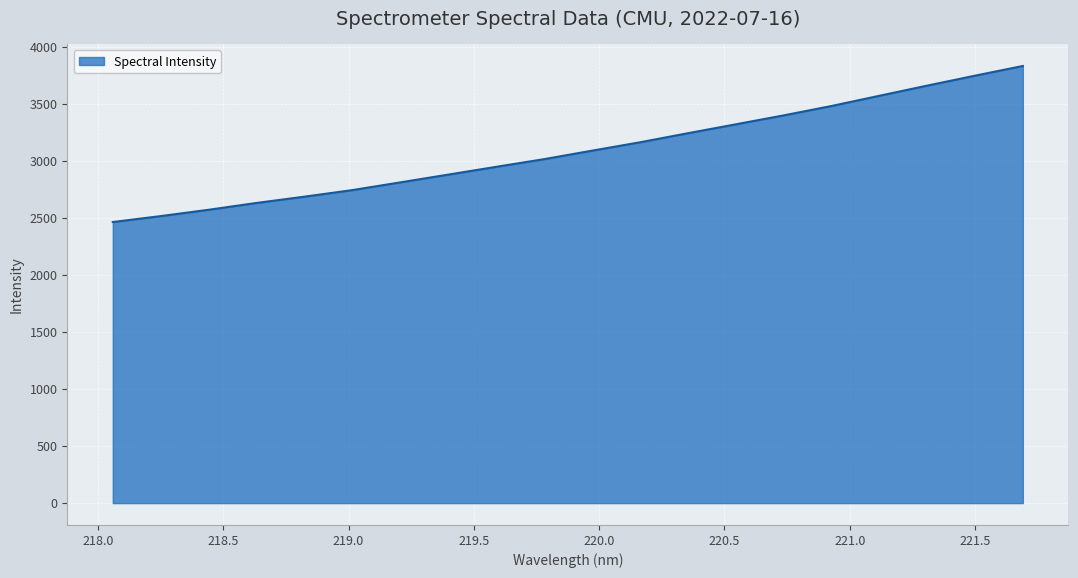

What is the maximum value shown in the chart?

3832.8